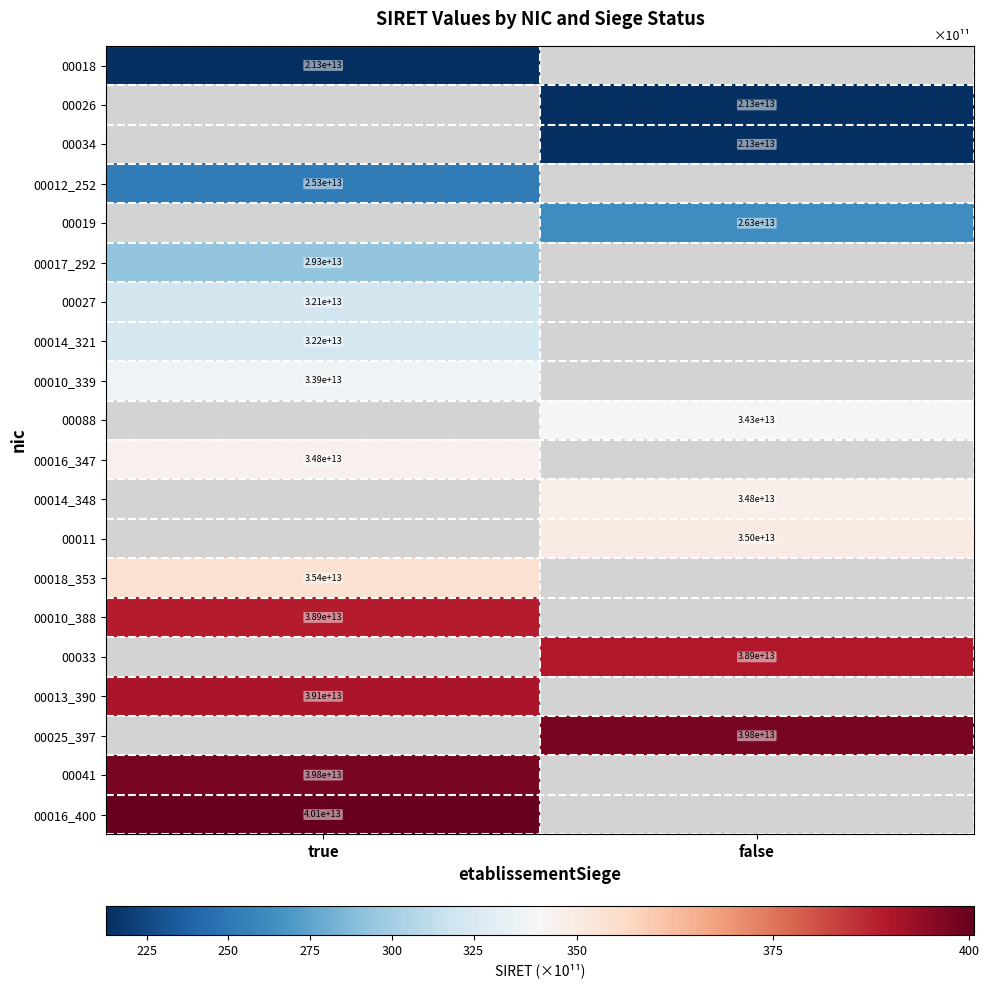

At which label is 00018_353 closest to 353?

true